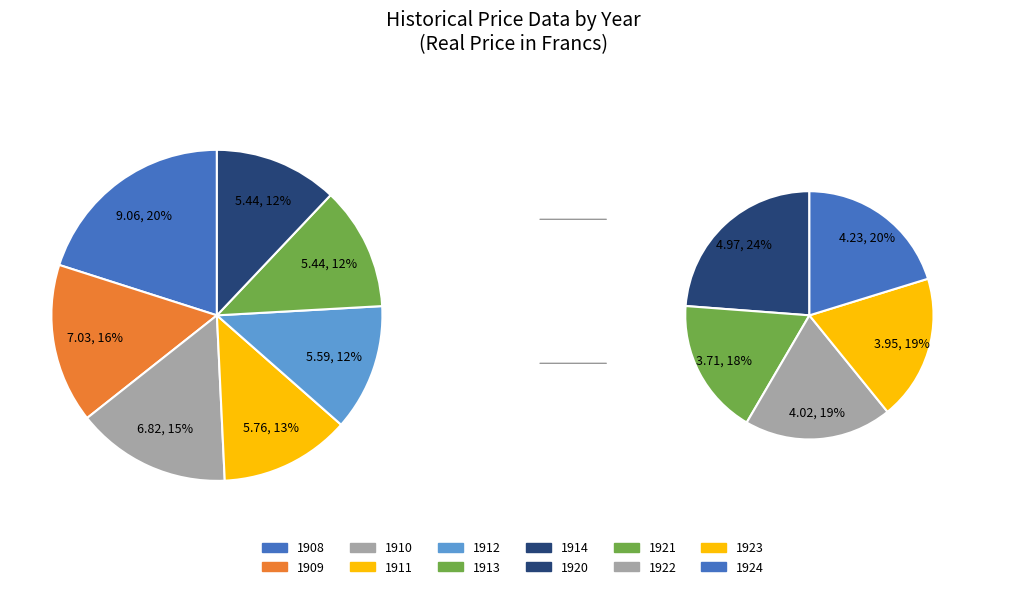

What is the ratio of the value at 1913 to the value at 1921?

1.5